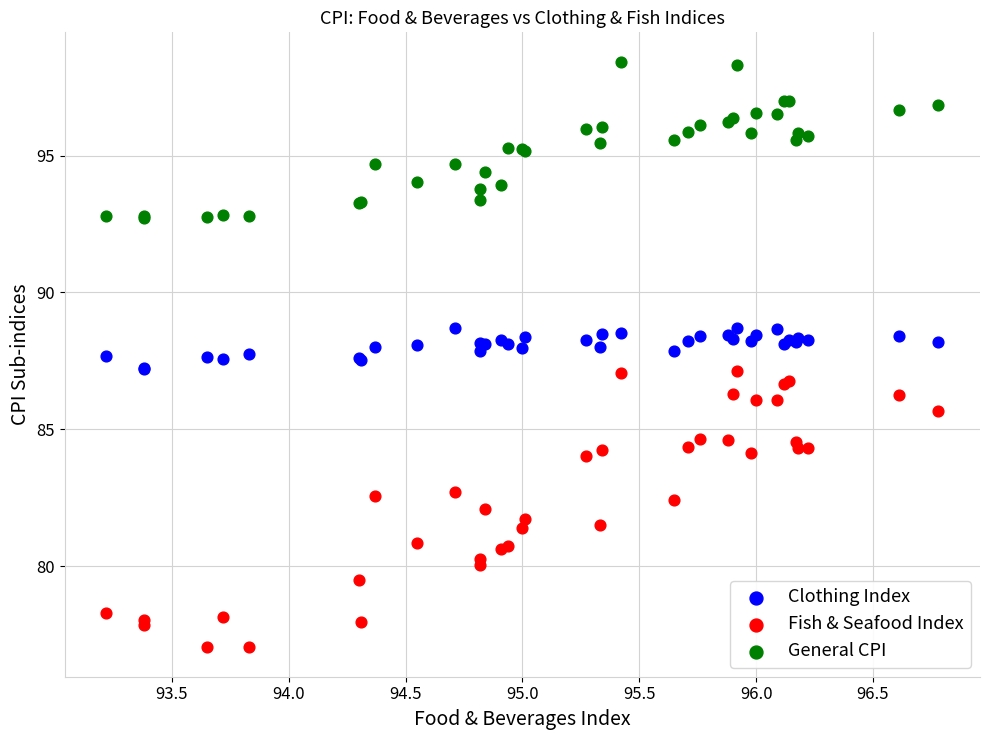

Which series contains the highest Y value?

General CPI